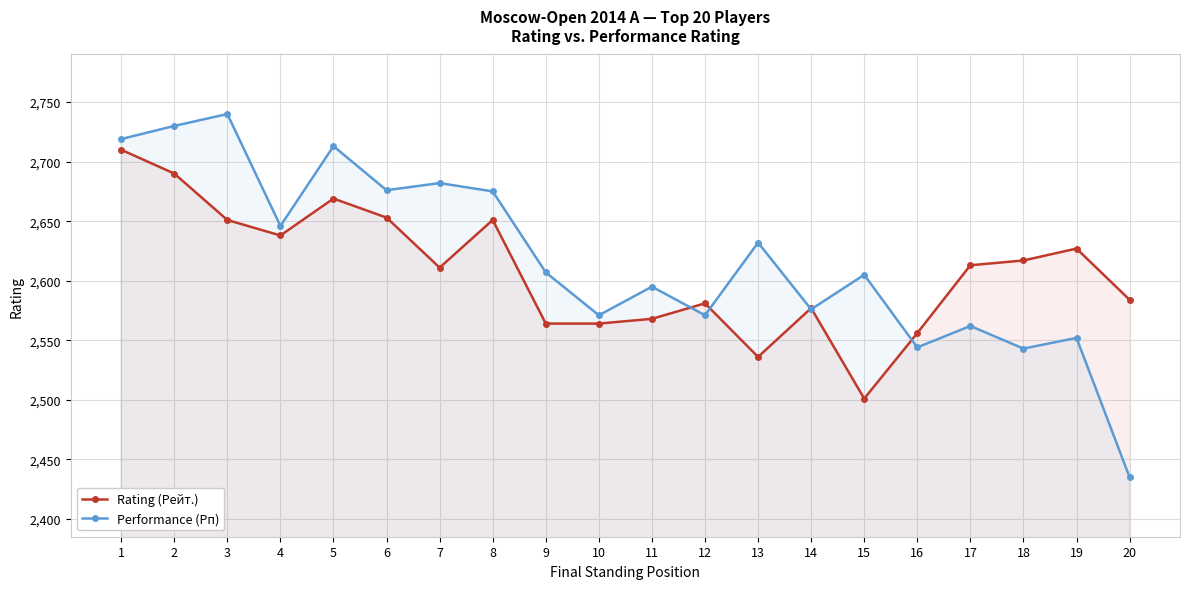

At which label is Performance (Рп) closest to 2587?

11